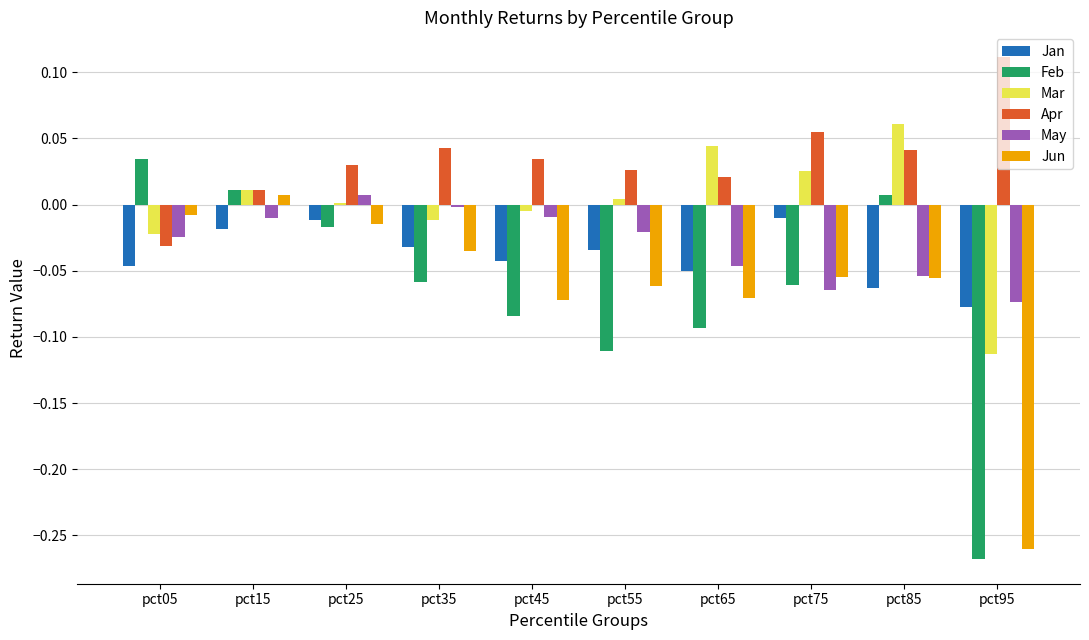

How many negative values does the Jun series have?

9